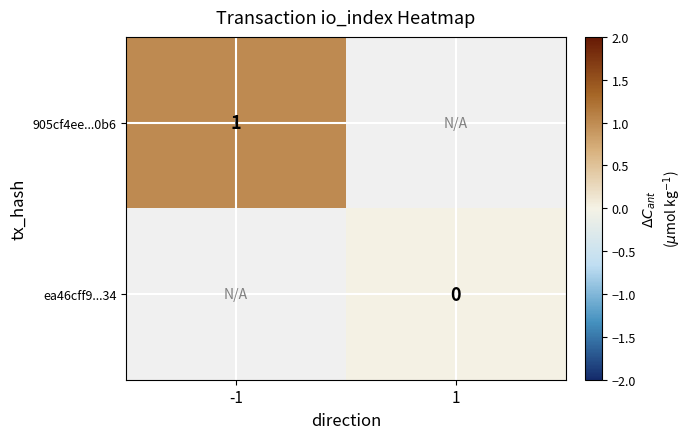

The 905cf4ee...0b6 series shows 1 at -1. True or false?

True